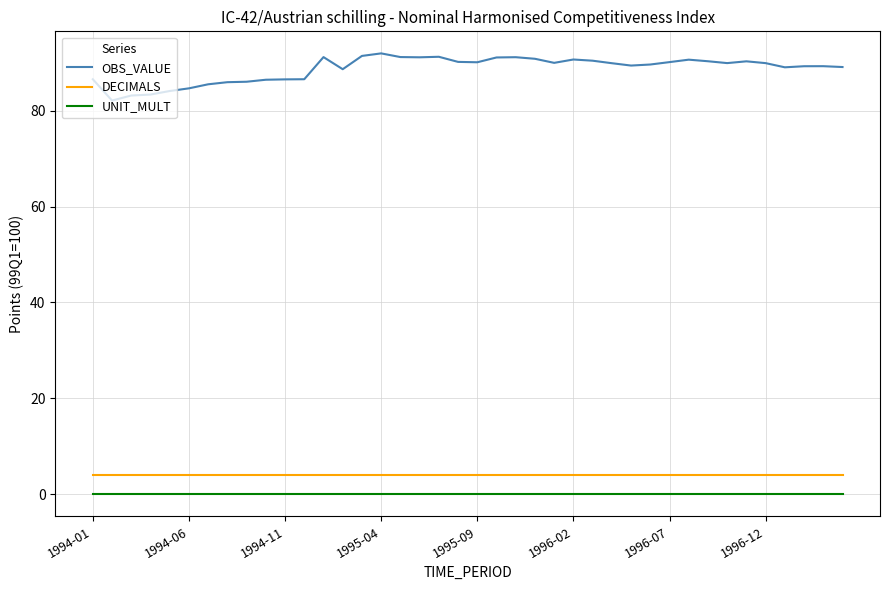

At how many categories does at least one series exceed 24?

40